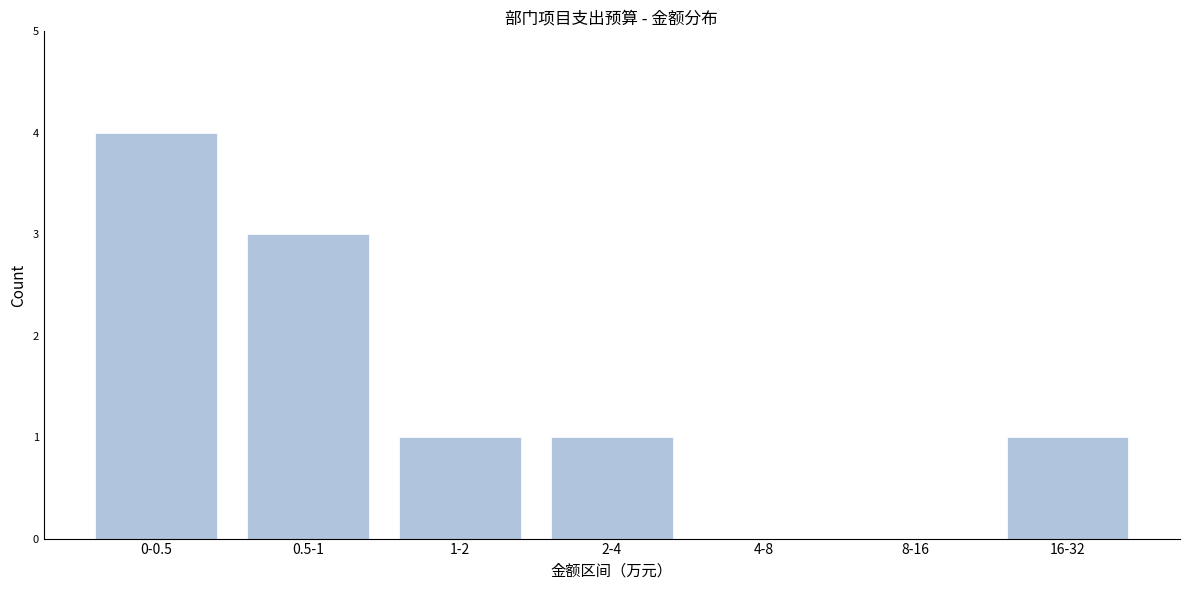

Reading left to right, what are all the values shown in this chart?

0-0.5=4	0.5-1=3	1-2=1	2-4=1	4-8=0	8-16=0	16-32=1